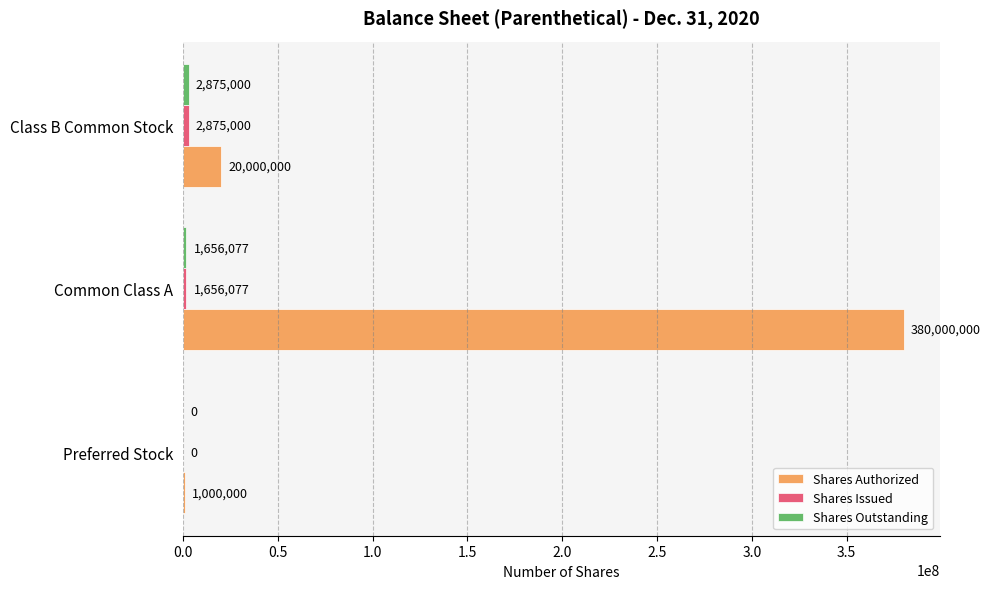

True or false: Shares Authorized has a value of 380000000 at Common Class A.

True